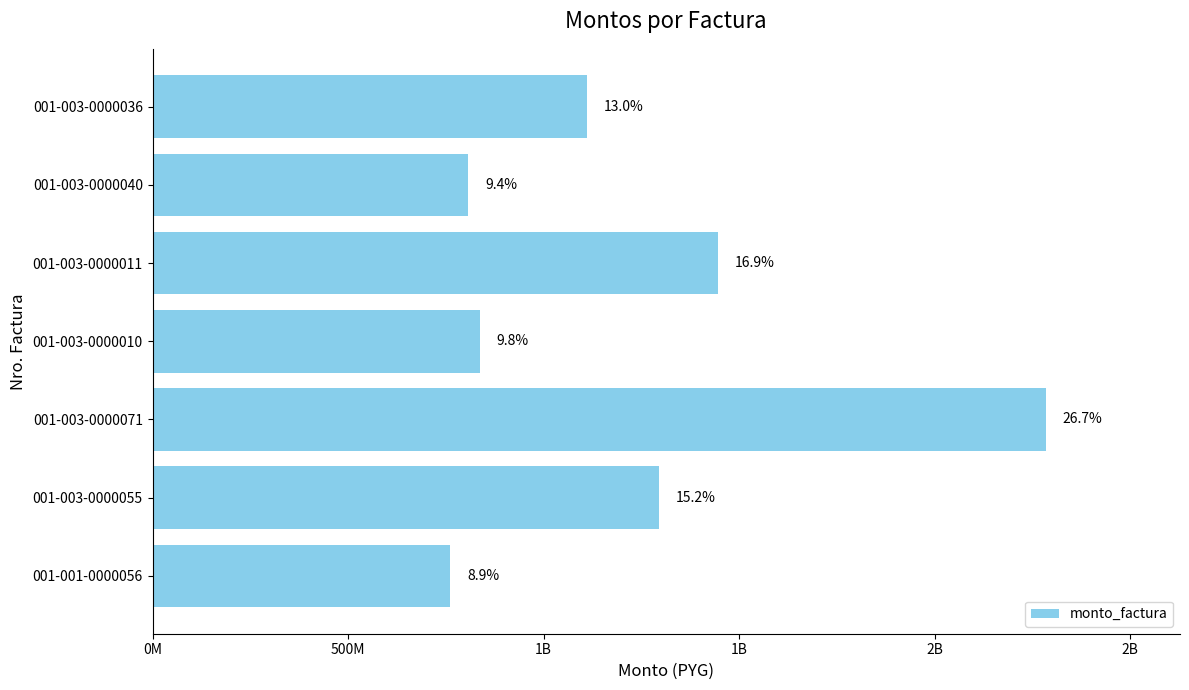

Are the bars horizontal?

Yes